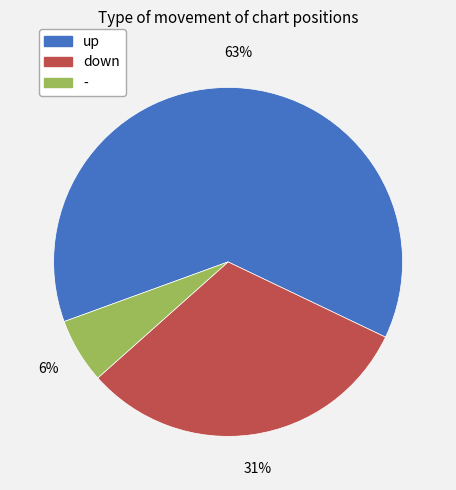

What percentage is the down slice, to the nearest percent?

31%